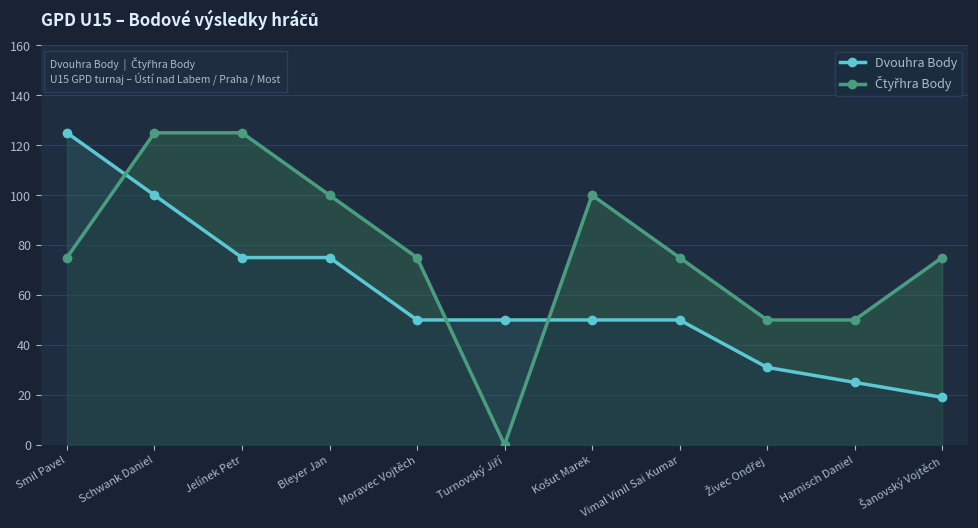

How many lines are shown in the chart?

2